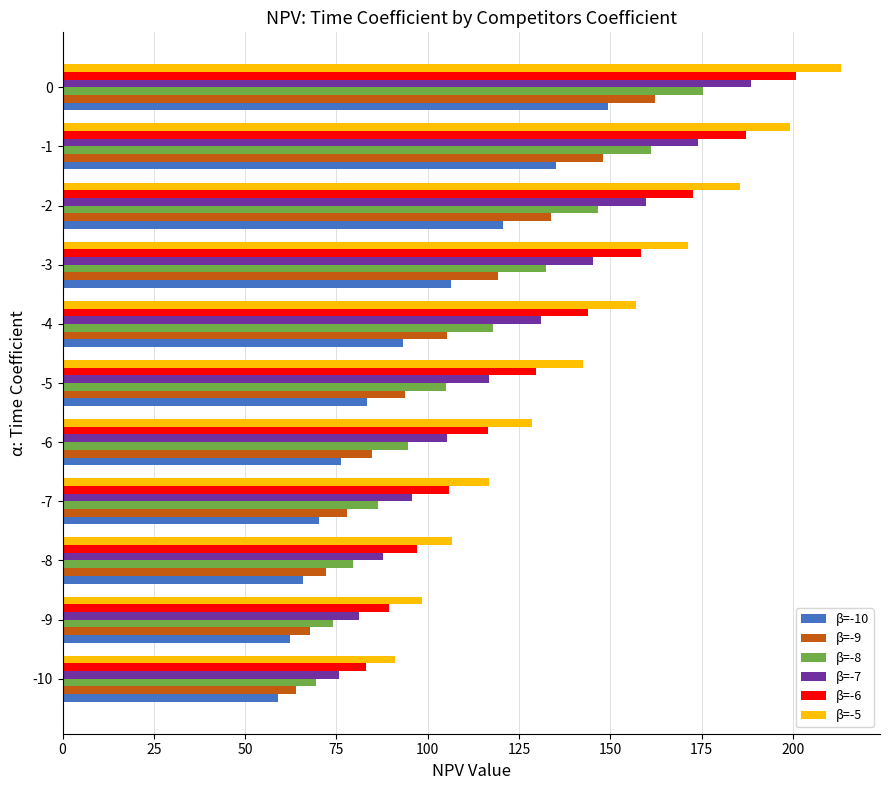

What is the difference between the second highest and minimum values in the β=-5 series?

108.2